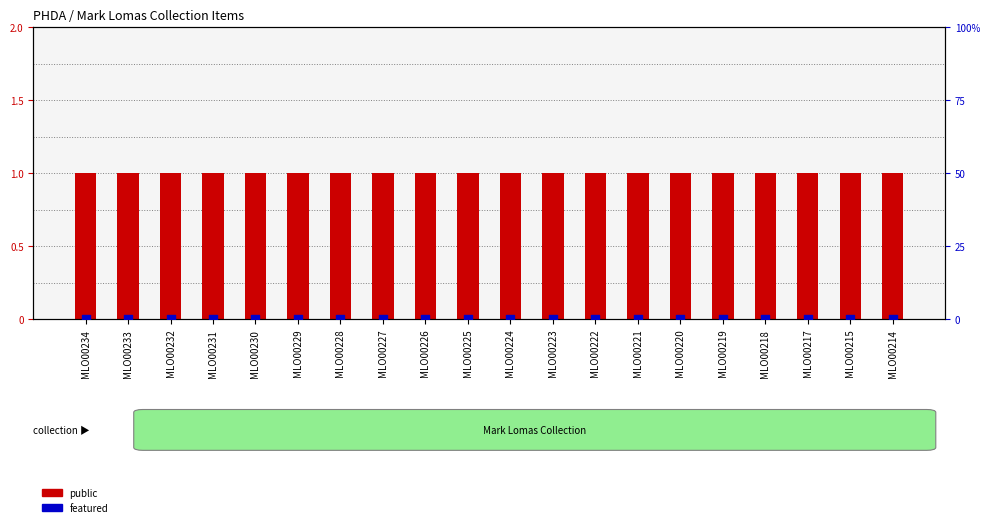

At which category is the sum across all series the highest?

MLO00234